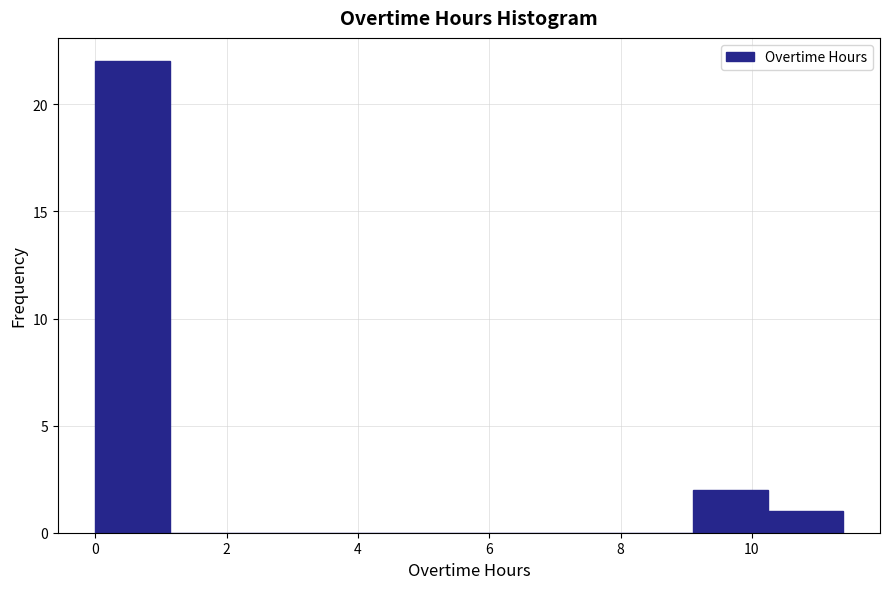

Reading left to right, list every bar in this chart as the range it spans on the x-axis followed by its height. Neither the bar edges nor the heights are printed on the chart, so give them approximately, as read against the axes.

0.0 to 1.2: 22
1.2 to 2.2: 0
2.2 to 3.4: 0
3.4 to 4.6: 0
4.6 to 5.6: 0
5.6 to 6.8: 0
6.8 to 8.0: 0
8.0 to 9.2: 0
9.2 to 10.2: 2
10.2 to 11.4: 1